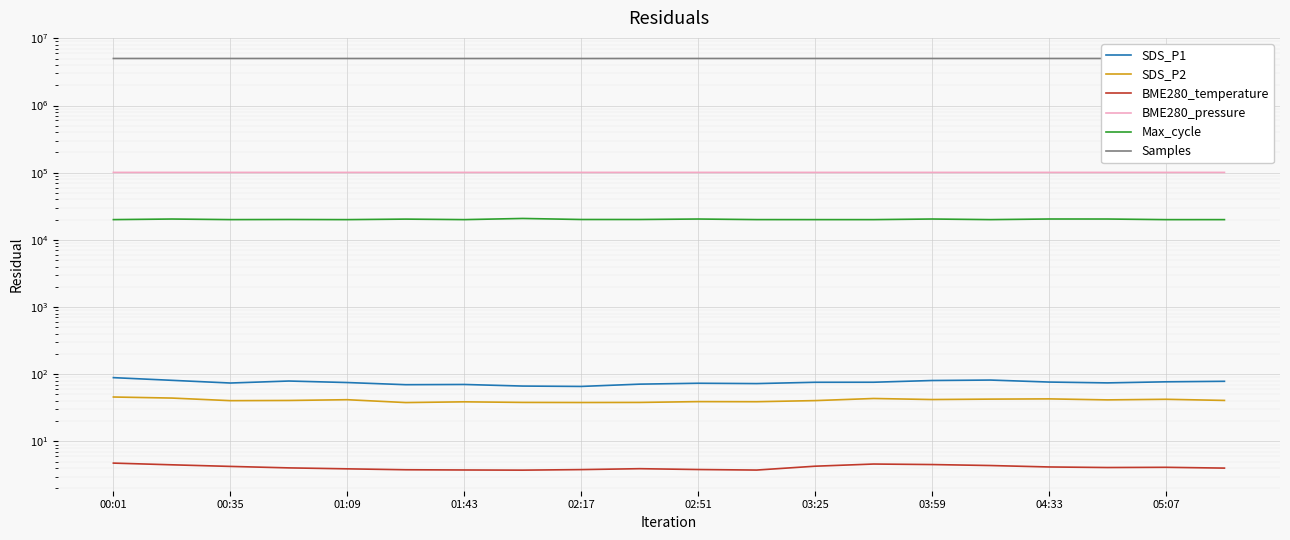

Reading left to right, extract all data points from this chart.

SDS_P1: 89.0	81.2	74.0	79.3	75.3	69.9	70.5	66.7	65.9	71.2	73.5	72.7	76.0	76.1	80.7	82.0	76.5	74.4	77.2	78.5
SDS_P2: 45.9	44.2	40.5	40.7	41.8	37.9	38.9	38.1	38.0	38.1	39.1	39.0	40.5	43.6	42.0	42.6	43.0	41.5	42.4	40.8
BME280_temperature: 4.8	4.5	4.2	4.0	3.9	3.8	3.8	3.7	3.8	3.9	3.8	3.8	4.3	4.6	4.5	4.4	4.2	4.1	4.1	4.0
BME280_pressure: 101013.1	101013.3	100988.0	101000.7	101019.8	101039.8	101039.9	101051.0	101026.2	101012.9	101032.9	101045.9	100999.8	101018.0	101016.6	101006.2	100988.3	100997.1	100989.3	101002.5
Max_cycle: 20033.0	20437.0	20033.0	20113.0	20025.0	20381.0	20029.0	20839.0	20112.0	20112.0	20441.0	20041.0	20026.0	20026.0	20448.0	20026.0	20457.0	20441.0	20018.0	20022.0
Samples: 5013189.0	5013052.0	5011195.0	5013191.0	5010959.0	5010756.0	5006958.0	5011736.0	5006715.0	5013246.0	5012783.0	5012119.0	5013848.0	5012850.0	5012542.0	5012689.0	5012602.0	5013239.0	5010349.0	5012547.0